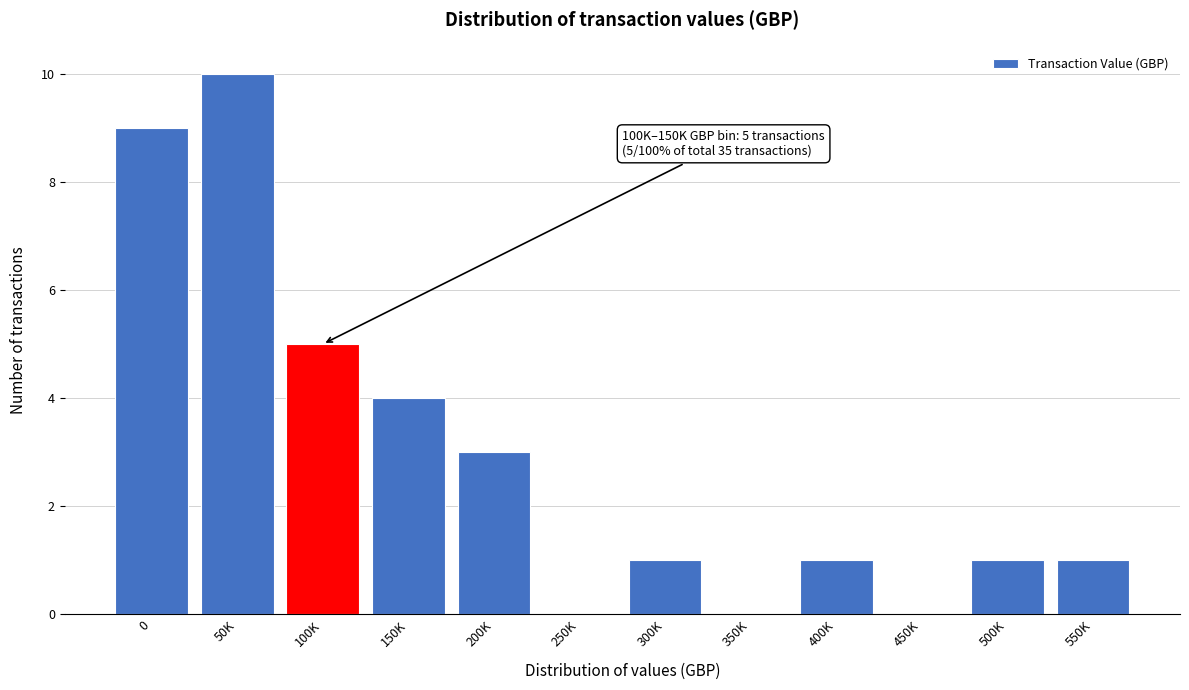

Reading left to right, extract all data points from this chart.

0=9	50K=10	100K=5	150K=4	200K=3	250K=0	300K=1	350K=0	400K=1	450K=0	500K=1	550K=1